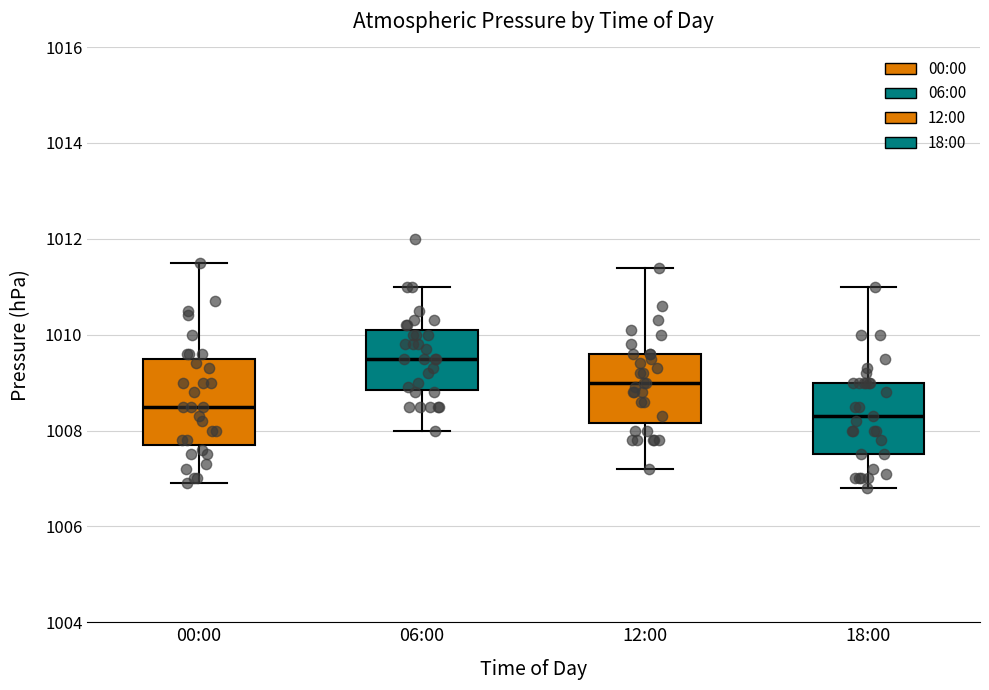

Where does the median line of the box for 06:00 sit on the y-axis? The values are not printed on the chart, so give them approximately, as read against the axis.

1009.6